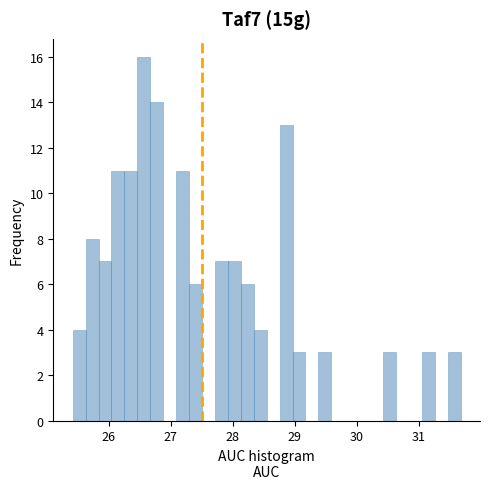

Read against the x-axis, roughly where is the centre of the tallest bar?

26.6